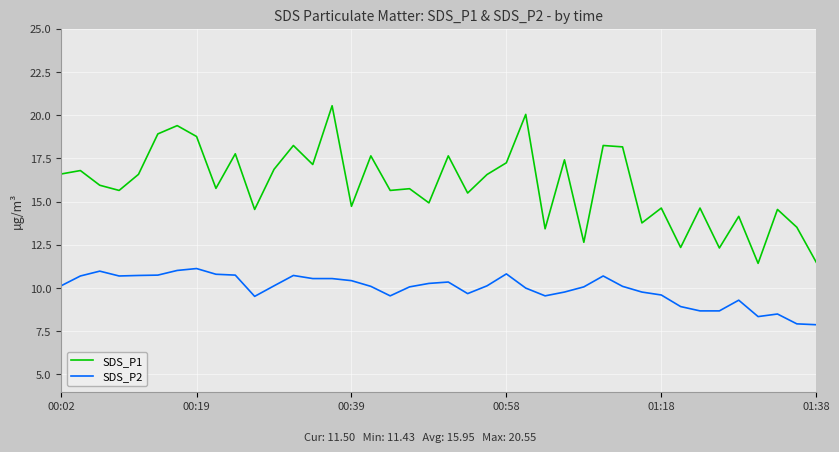

Which series has the largest total across all categories?

SDS_P1